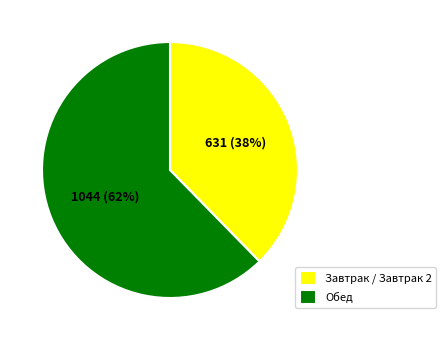

How many segments does this pie chart have?

2